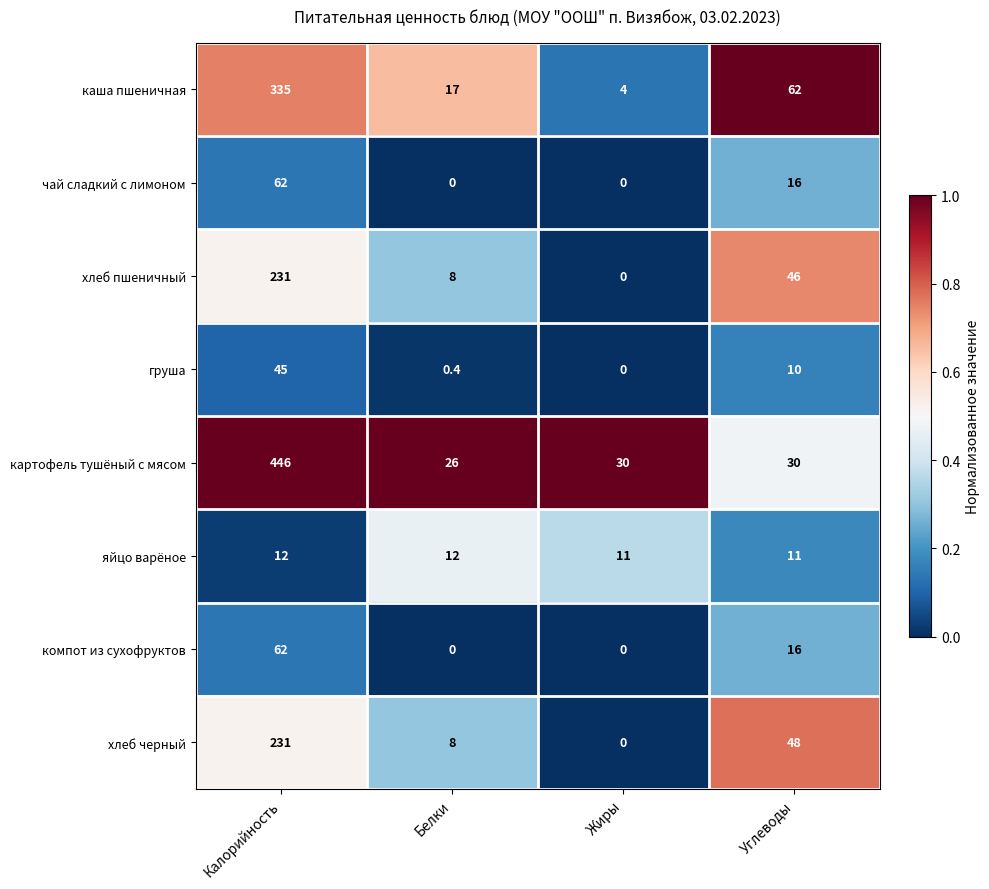

How many distinct data groups are displayed?

8